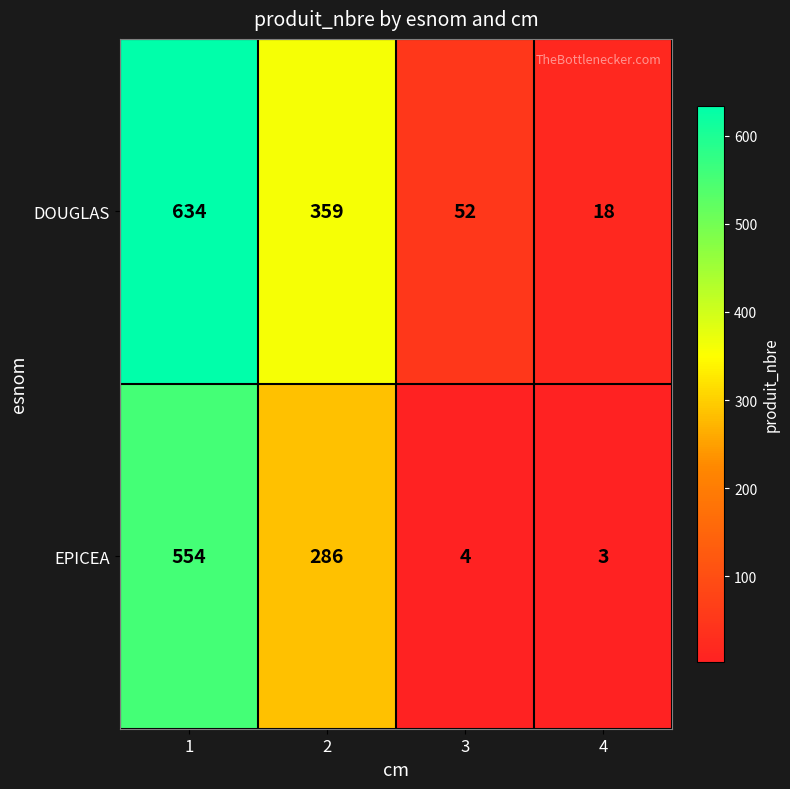

Which category has the lowest value across all series?

4